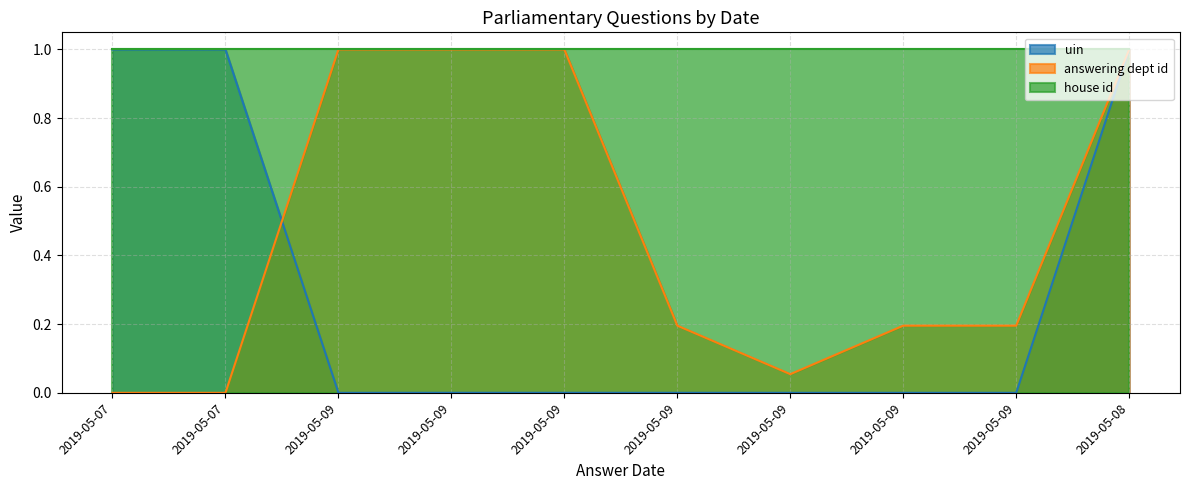

At how many categories does at least one series exceed 0?

10